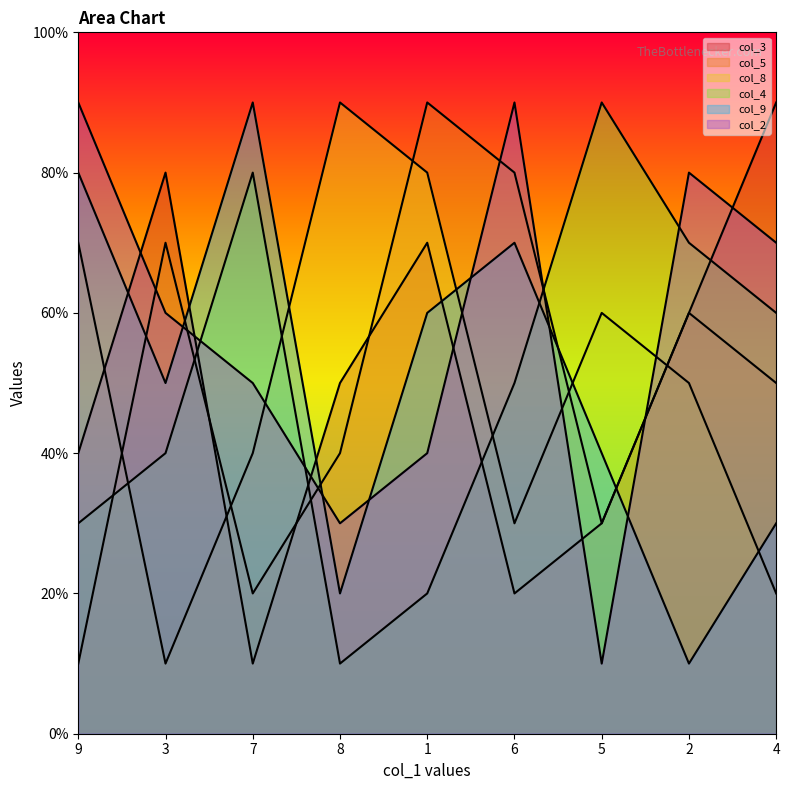

Reading left to right, transcribe all the data shown in this chart.

col_3: 9=4	3=8	7=1	8=5	1=7	6=2	5=3	2=6	4=9
col_5: 9=1	3=7	7=2	8=4	1=9	6=8	5=3	2=6	4=5
col_8: 9=7	3=1	7=4	8=9	1=8	6=3	5=6	2=5	4=2
col_4: 9=3	3=4	7=8	8=1	1=2	6=5	5=9	2=7	4=6
col_9: 9=8	3=5	7=9	8=2	1=6	6=7	5=4	2=1	4=3
col_2: 9=9	3=6	7=5	8=3	1=4	6=9	5=1	2=8	4=7